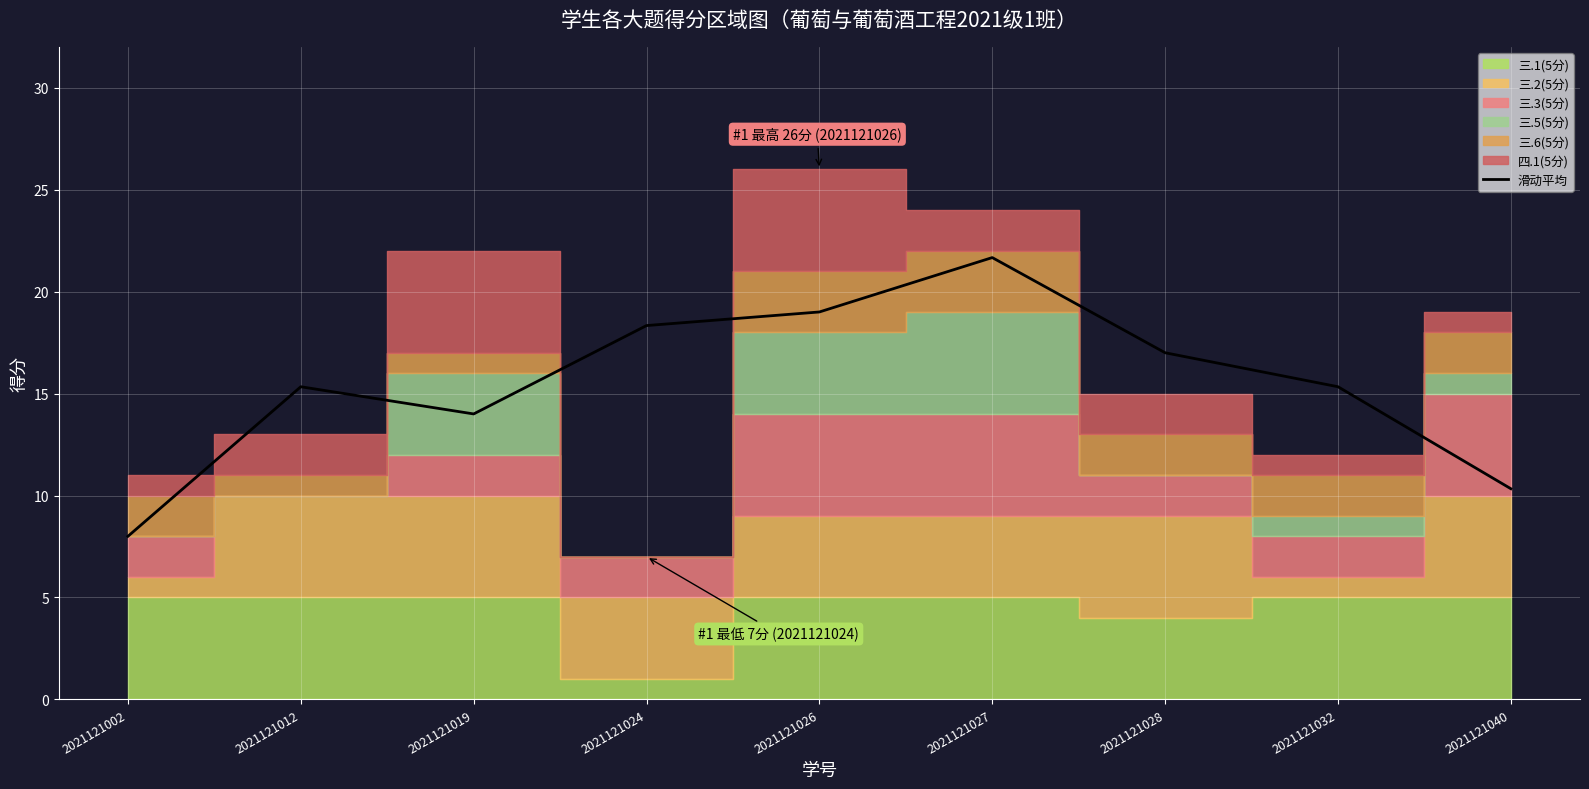

At which label does the data first exceed 15?

2021121012